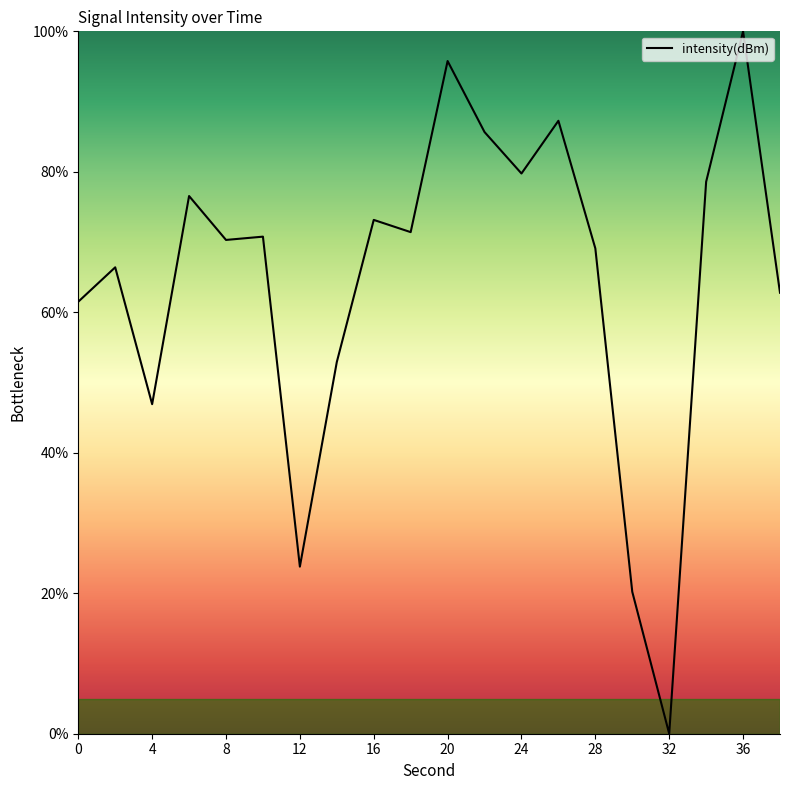

What is the greatest value displayed?

100.0